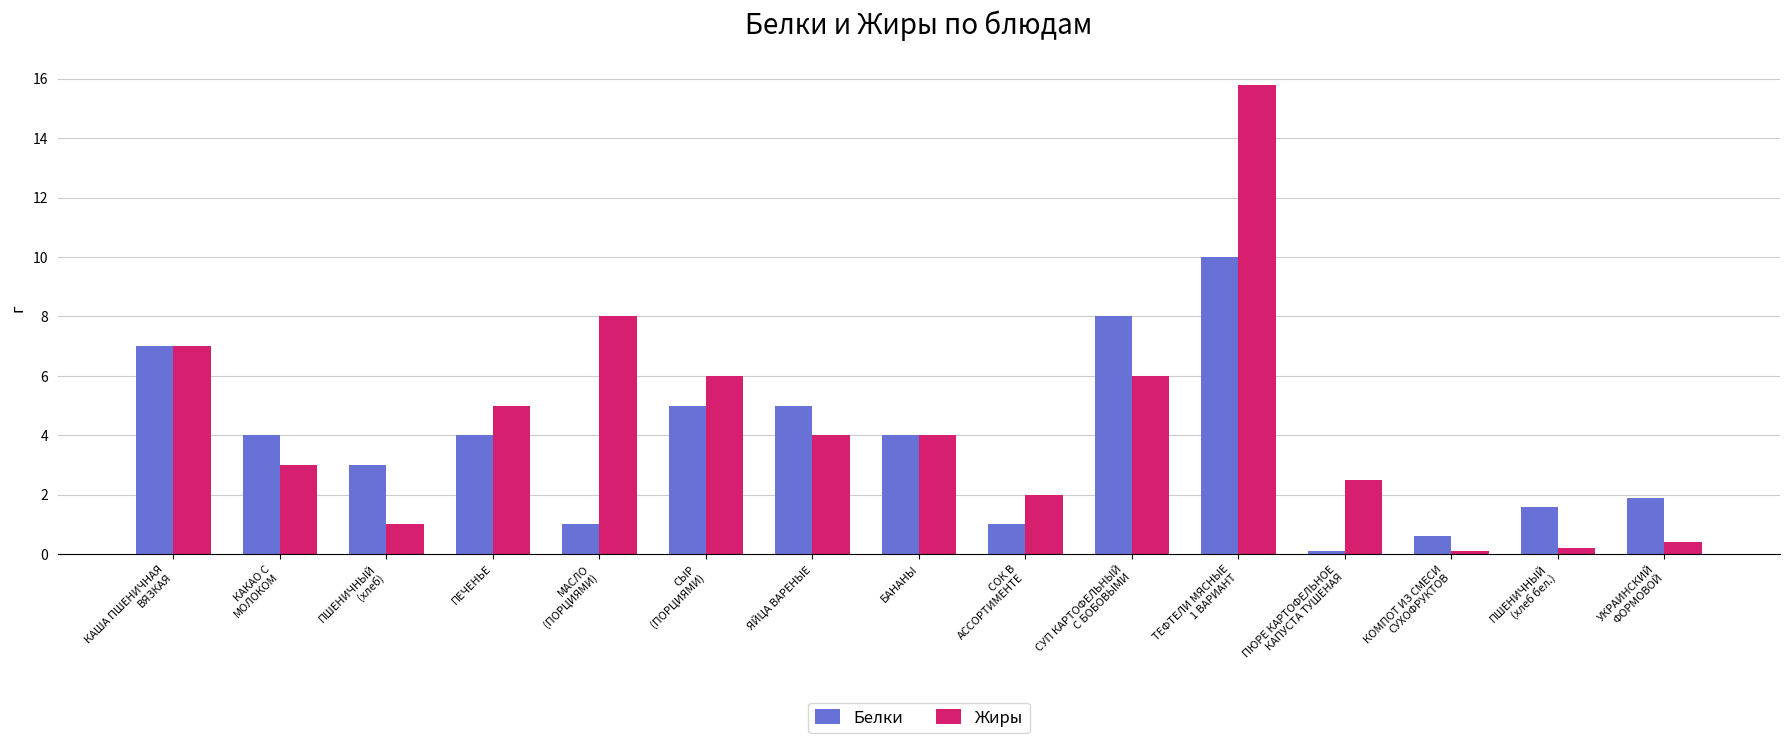

Rank the series by their maximum value, from lowest to highest.

Белки, Жиры